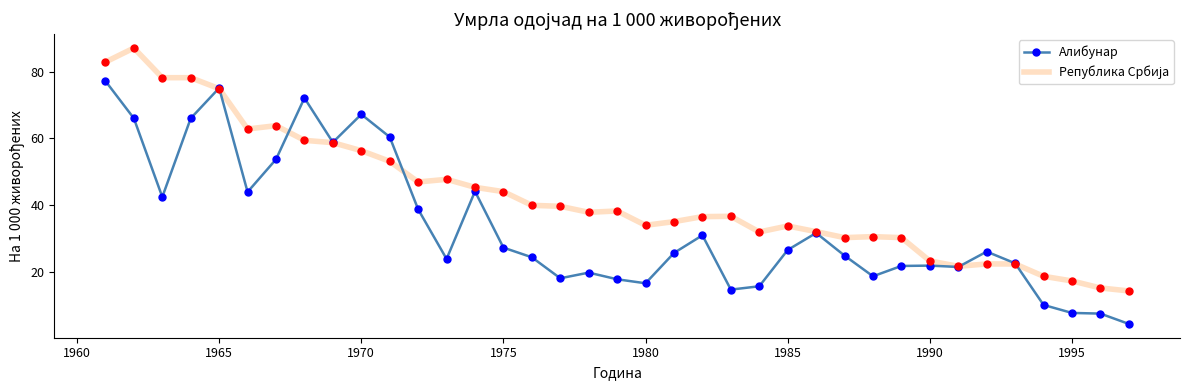

What is the maximum value shown in the chart?

87.1